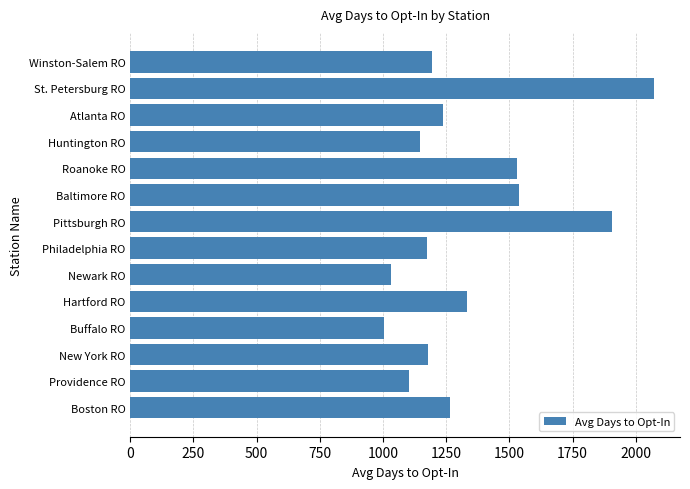

What is the difference between the second highest and second lowest values?

877.2